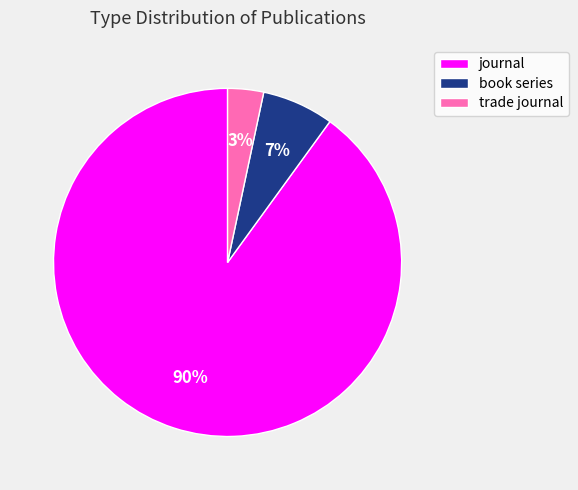

To the nearest percent, what is the difference between the journal and trade journal slice percentages?

87%